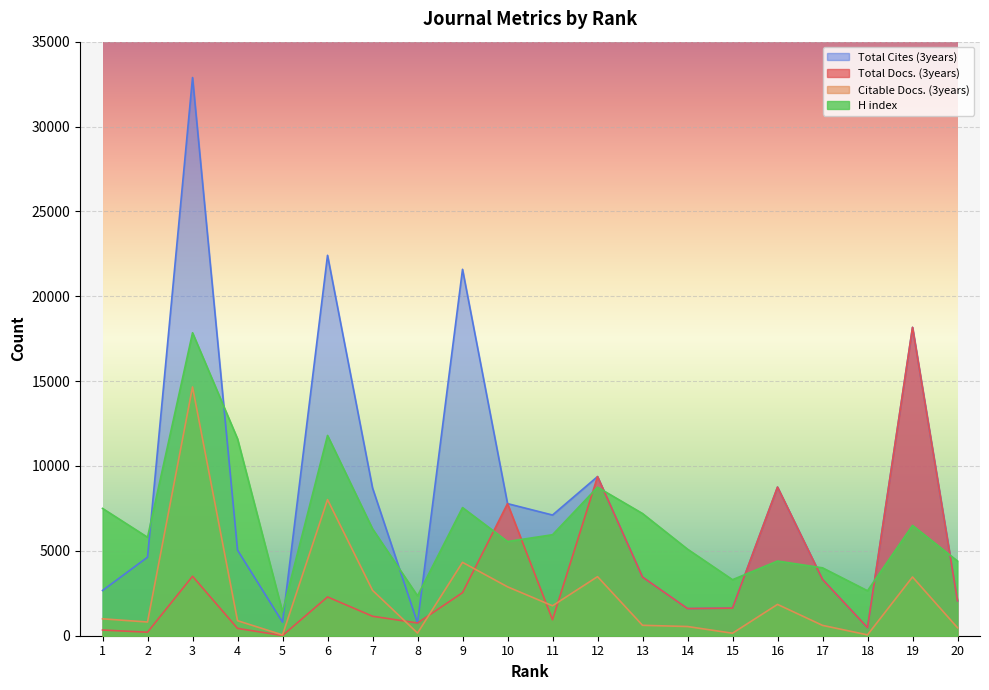

At which category does the chart reach its peak across all series?

3